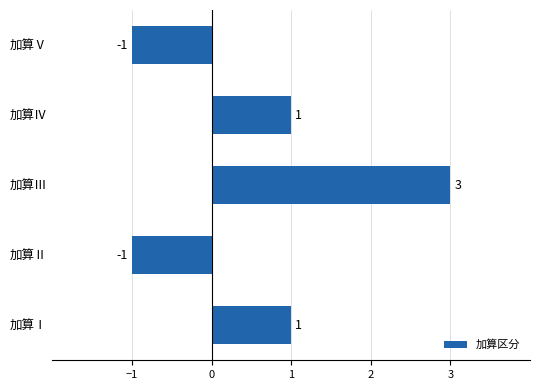

Between 加算Ⅰ and 加算Ⅴ, which is larger?

加算Ⅰ